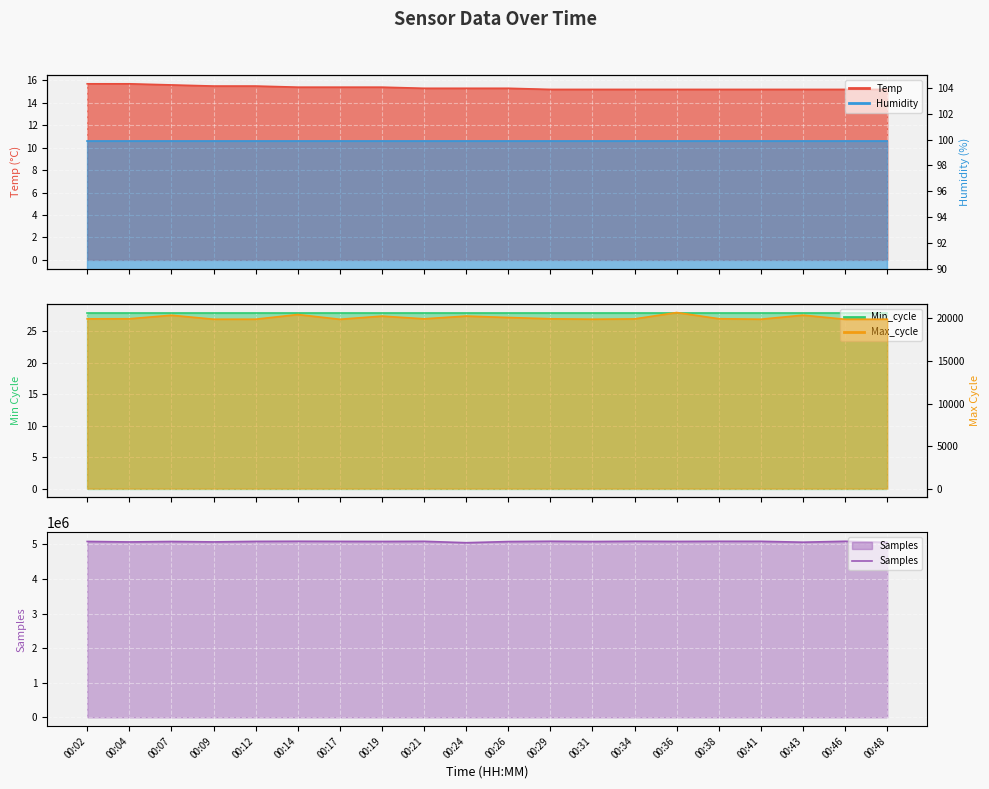

List the labels in order of value, largest first.

00:29, 00:14, 00:34, 00:46, 00:38, 00:41, 00:21, 00:12, 00:17, 00:36, 00:02, 00:19, 00:07, 00:31, 00:26, 00:09, 00:04, 00:43, 00:48, 00:24